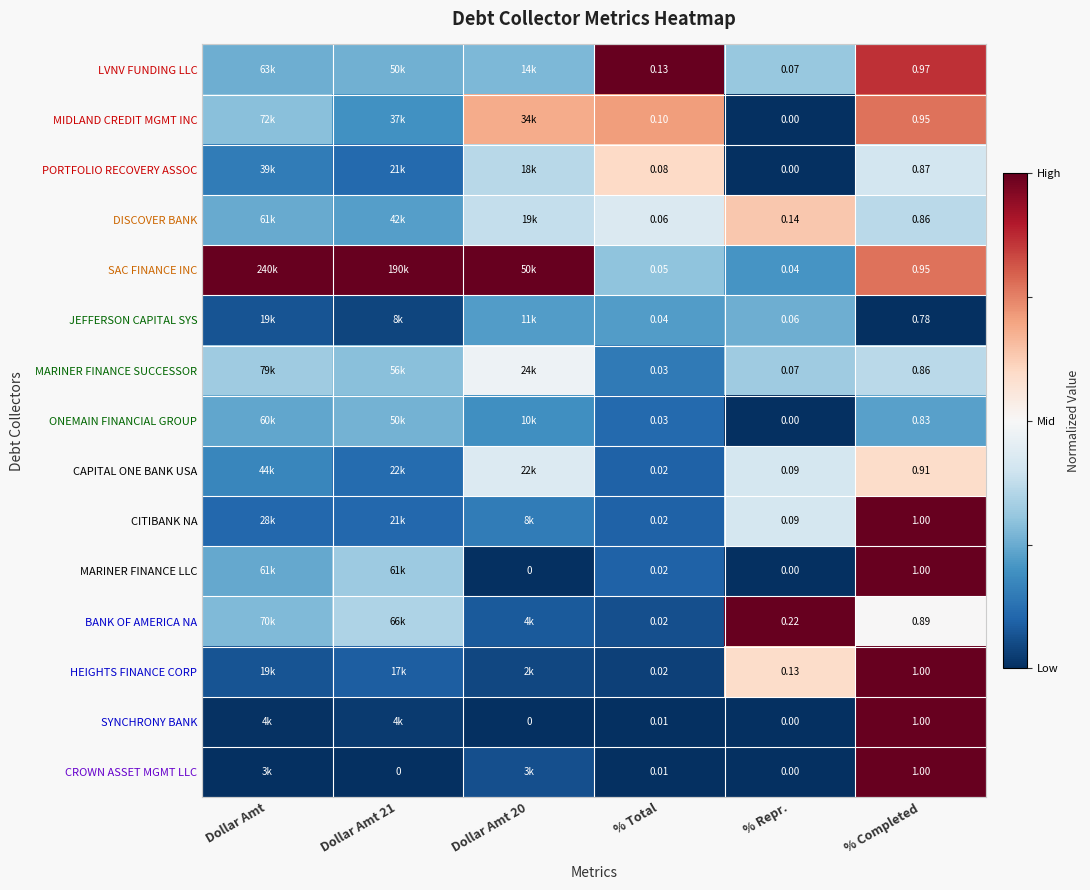

Is the value of MIDLAND CREDIT MGMT INC at % Total greater than the value of DISCOVER BANK at % Total?

Yes